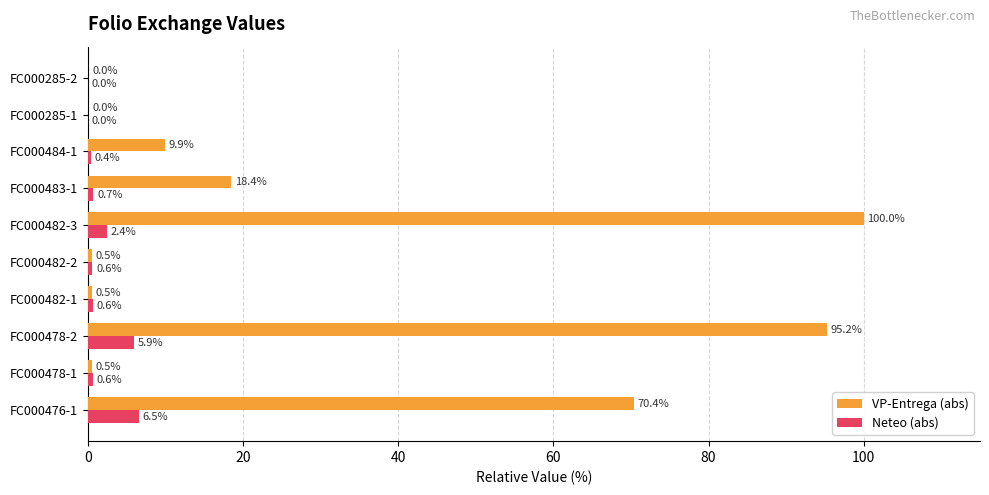

Is the value of VP-Entrega (abs) at FC000476-1 greater than the value of Neteo (abs) at FC000482-1?

Yes